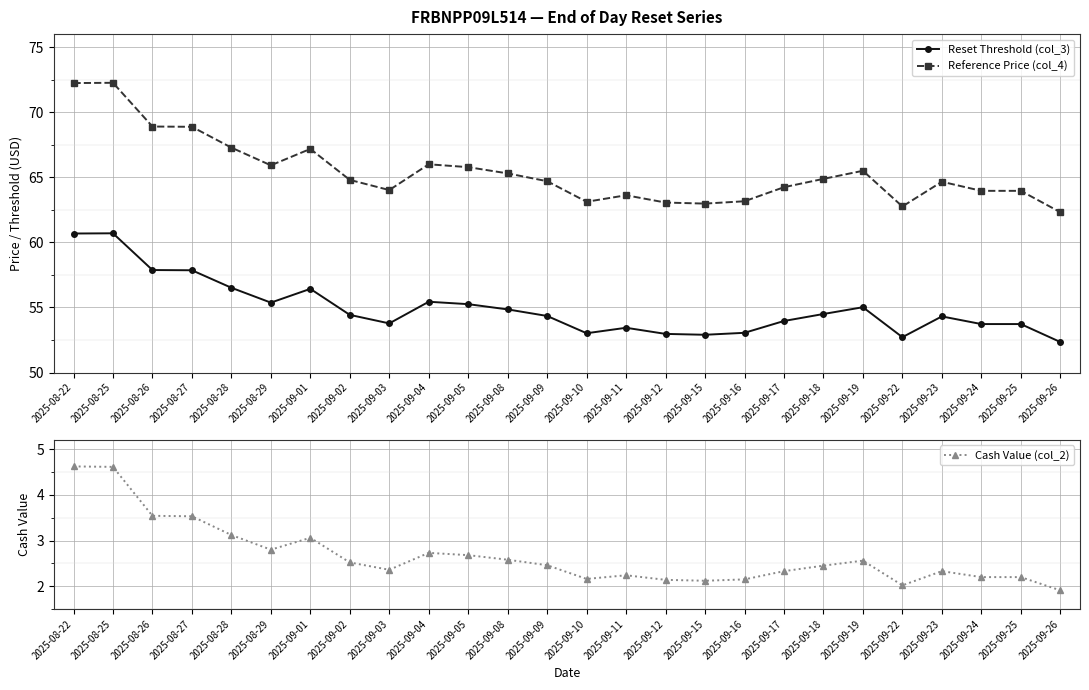

At which category does Reset Threshold (col_3) reach its first local peak?

2025-08-25